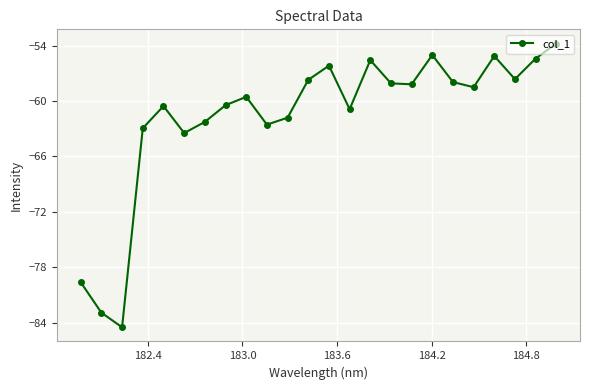

What is the minimum value shown in the chart?

-84.5